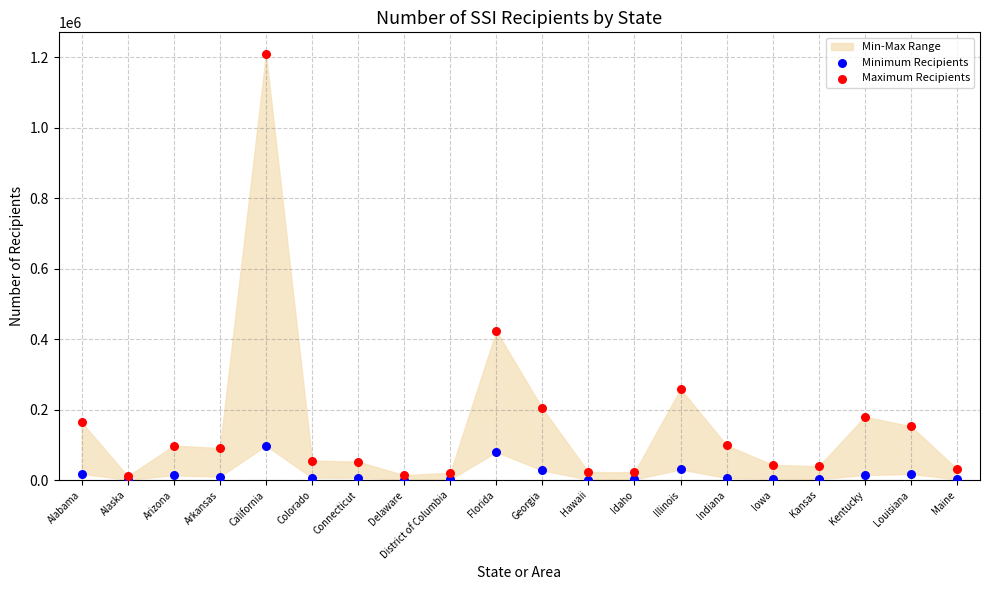

Across all series, what Y value is closest to 605483?

423209